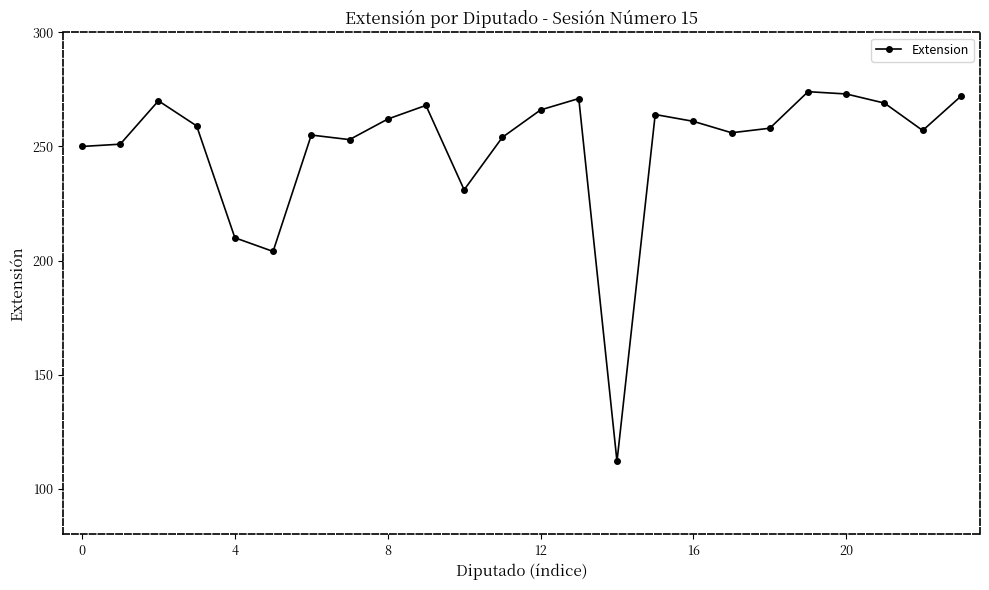

True or false: the data has more than 1 interior local peaks.

True